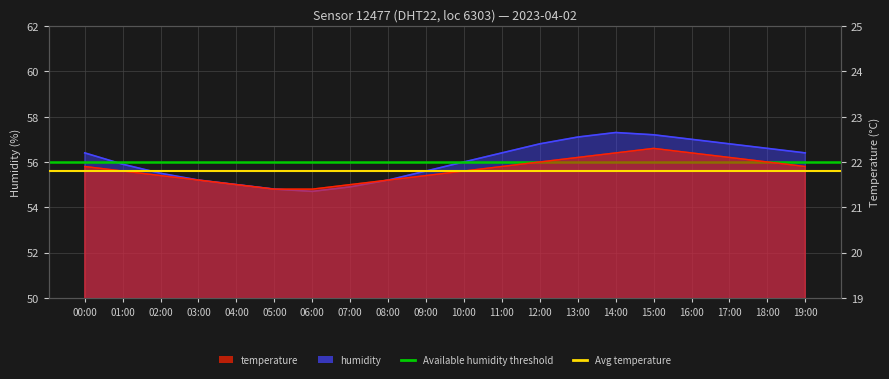

Reading left to right, transcribe all the data shown in this chart.

temperature: 21.9	21.8	21.7	21.6	21.5	21.4	21.4	21.5	21.6	21.7	21.8	21.9	22.0	22.1	22.2	22.3	22.2	22.1	22.0	21.9
humidity: 56.4	55.9	55.5	55.2	55.0	54.8	54.7	54.9	55.2	55.6	56.0	56.4	56.8	57.1	57.3	57.2	57.0	56.8	56.6	56.4